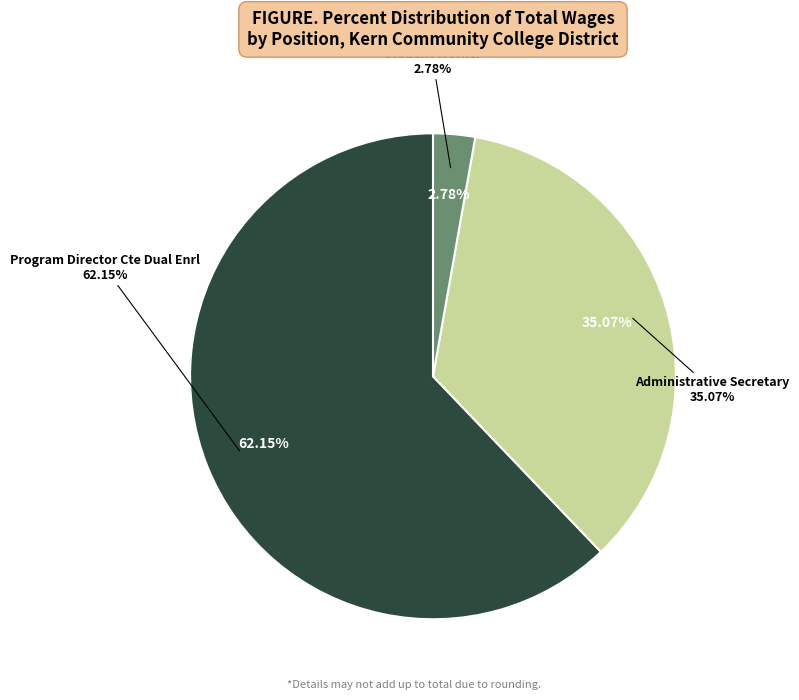

What is the change in value from Program Director Cte Dual Enrl to Student Worker?

-53142